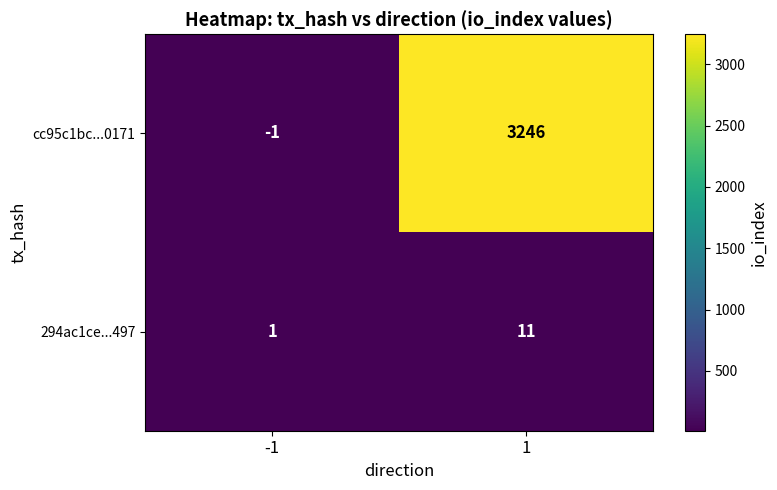

Which series has the largest range (max minus min)?

cc95c1bc...0171